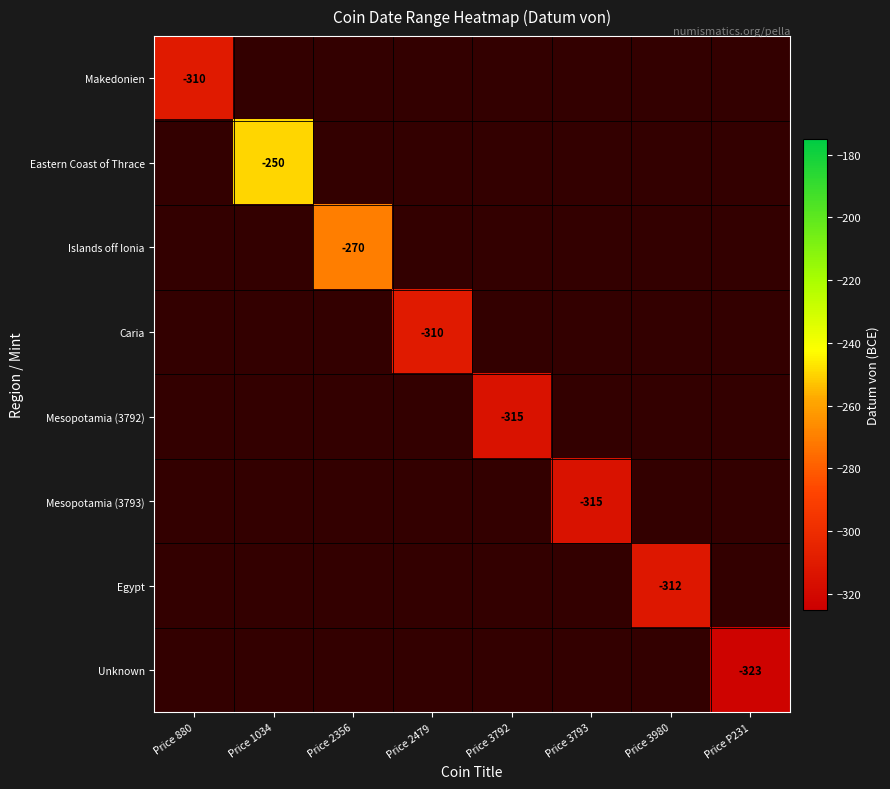

Which has a higher value, Price P231 or Price 3793?

Price 3793